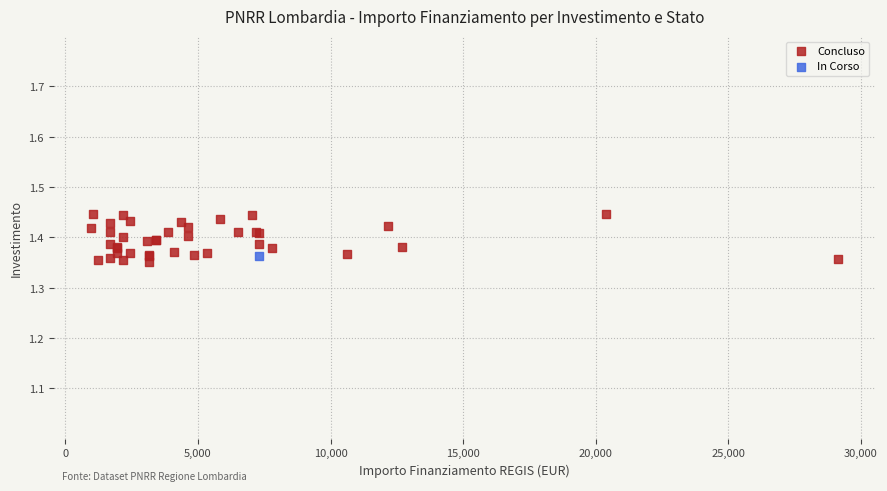

What are all the series names shown in the legend?

Concluso, In Corso